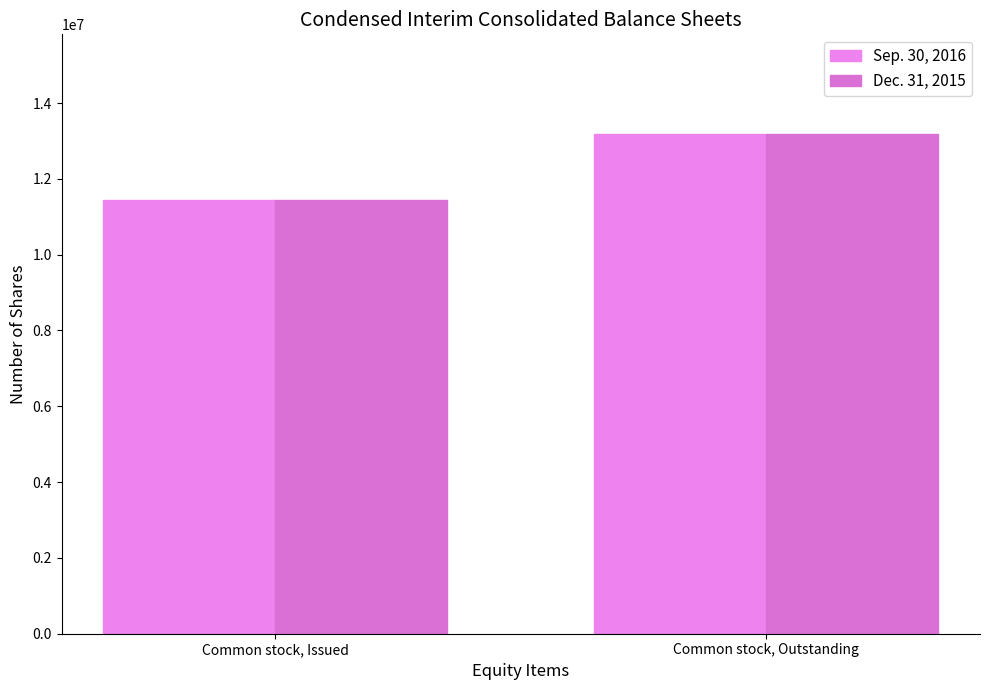

Which category has the lowest value in the Dec. 31, 2015 series?

Common stock, Issued